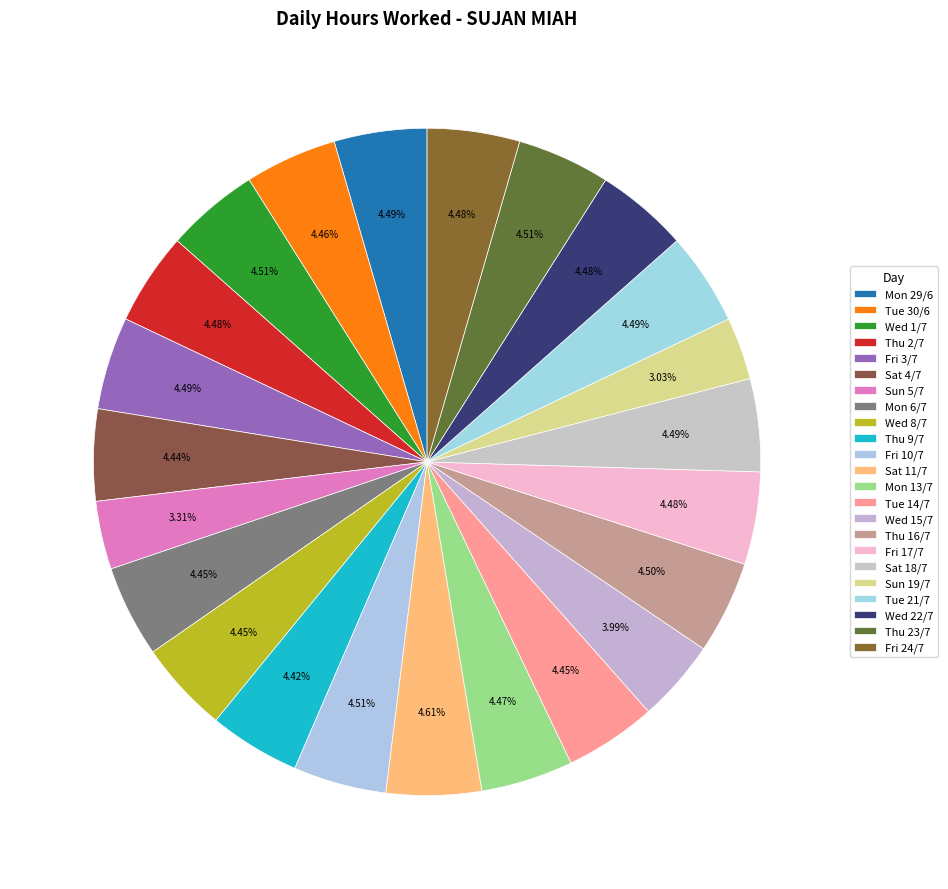

Is it true that Sun 19/7 is 3% of the pie?

True